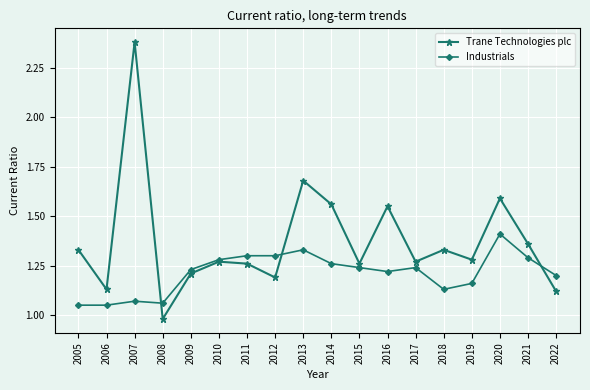

Where does the Trane Technologies plc series first go above 1?

2005